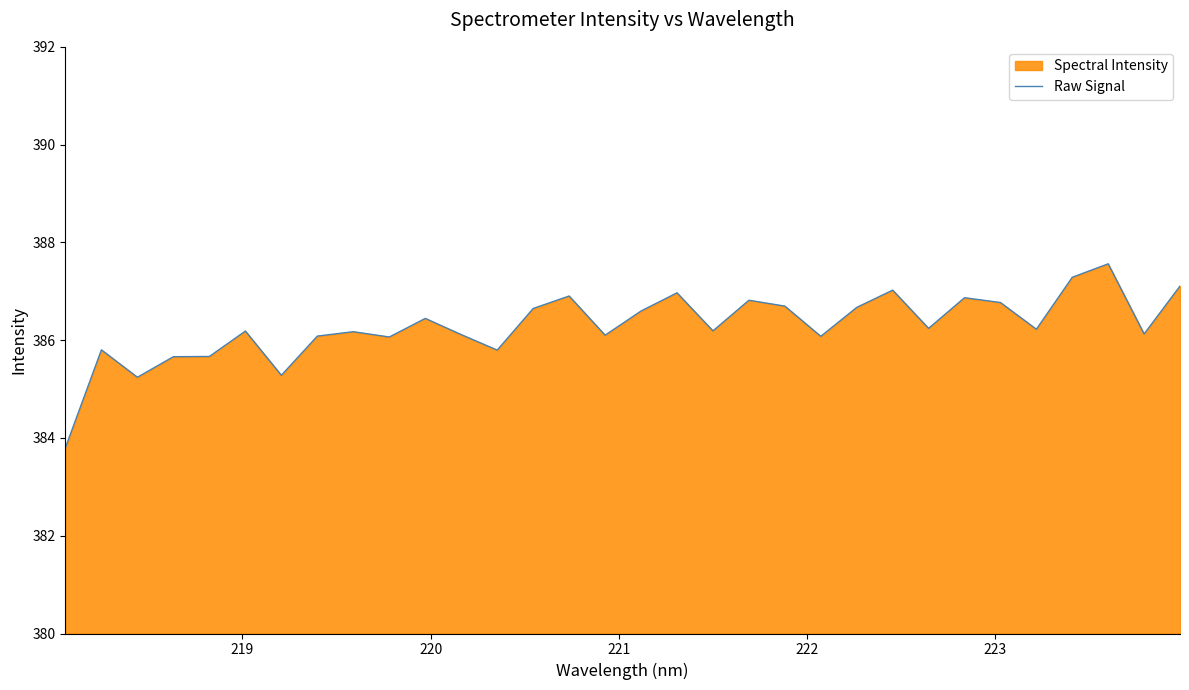

What is the minimum value shown in the chart?

383.8